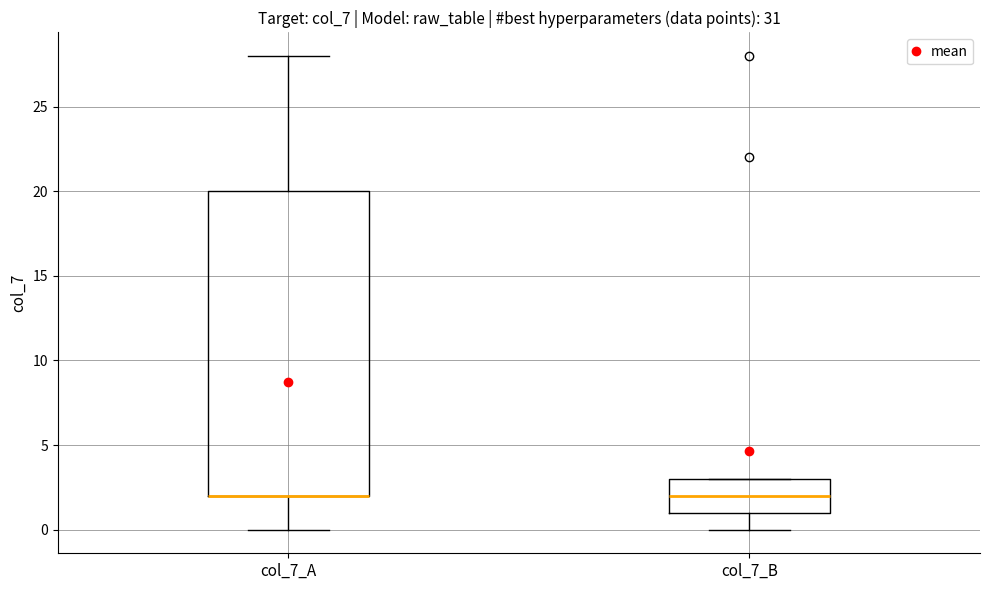

Where does the median line of the box for col_7_B sit on the y-axis? The values are not printed on the chart, so give them approximately, as read against the axis.

2